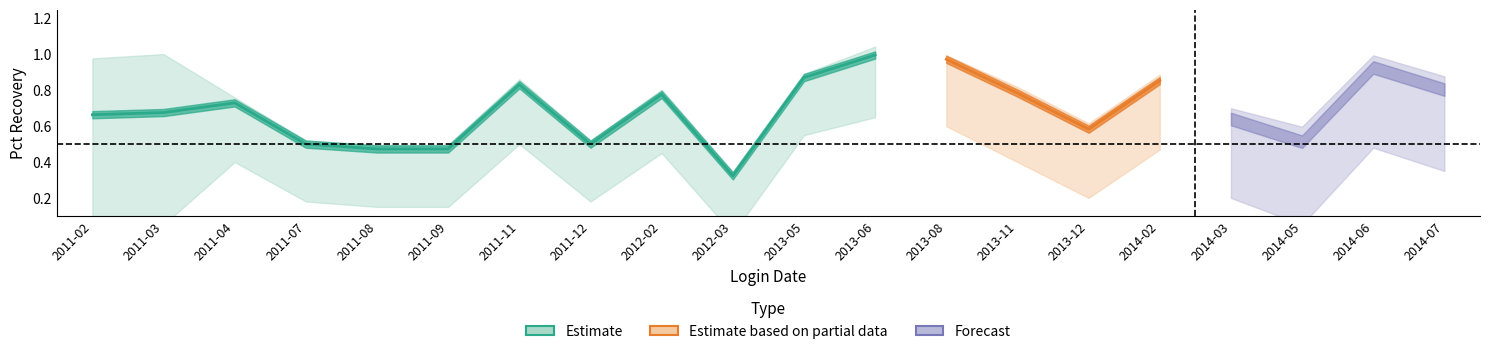

True or false: Pct Recovery Lower has more than 0 interior local peaks.

True